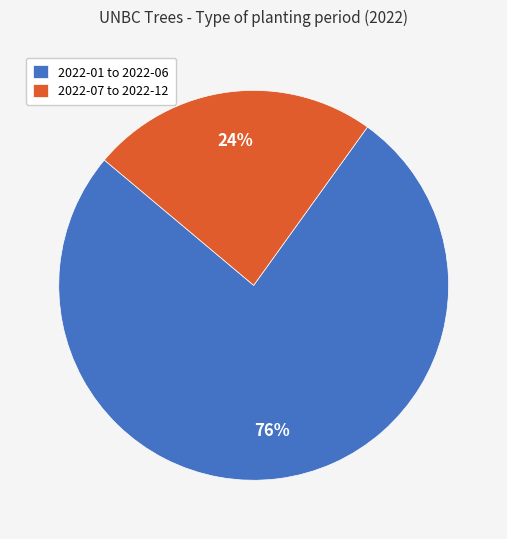

Count the number of slices in the pie.

2